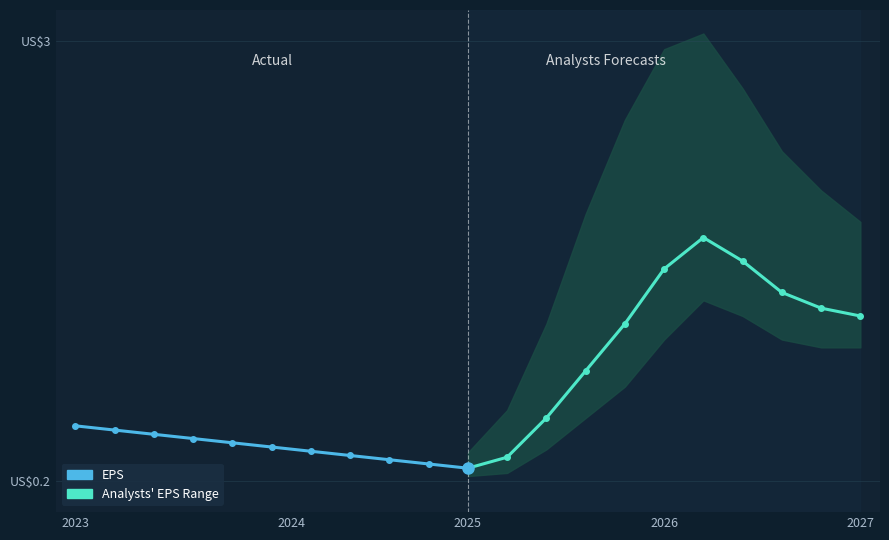

Reading left to right, transcribe all the data shown in this chart.

EPS: 0.6	0.5	0.5	0.5	0.4	0.4	0.4	0.4	0.3	0.3	0.3
EPS (Forecast): 0.3	0.3	0.6	0.9	1.2	1.6	1.8	1.6	1.4	1.3	1.2